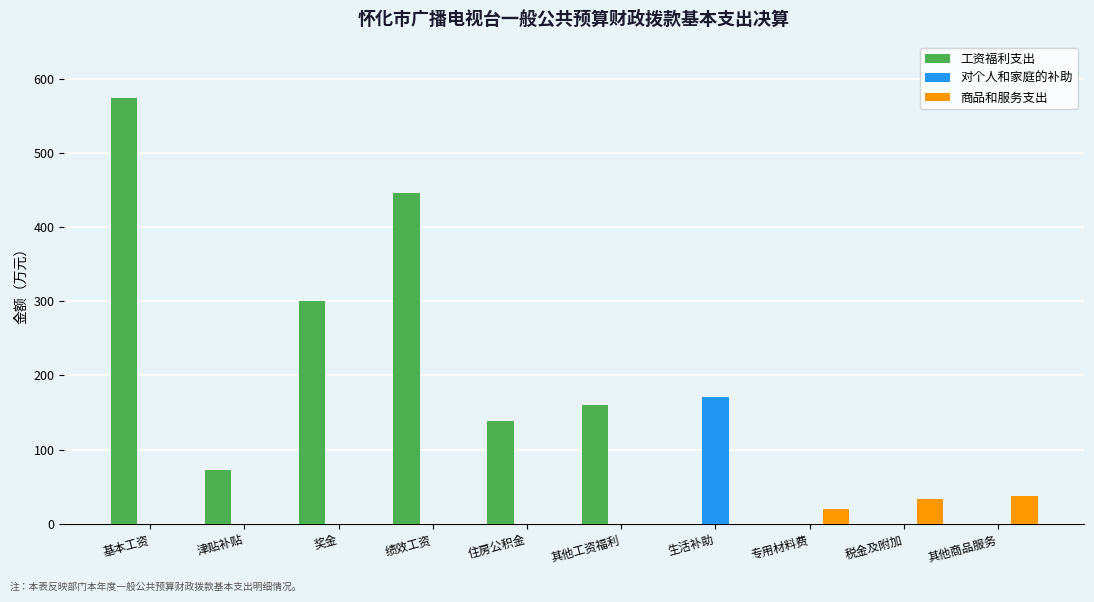

Reading left to right, list all the values displayed in this chart.

工资福利支出: 574.0	72.5	300.3	445.8	138.5	160.7	0.0	0.0	0.0	0.0
对个人和家庭的补助: 0.0	0.0	0.0	0.0	0.0	0.0	171.2	0.0	0.0	0.0
商品和服务支出: 0.0	0.0	0.0	0.0	0.0	0.0	0.0	20.6	33.2	37.0